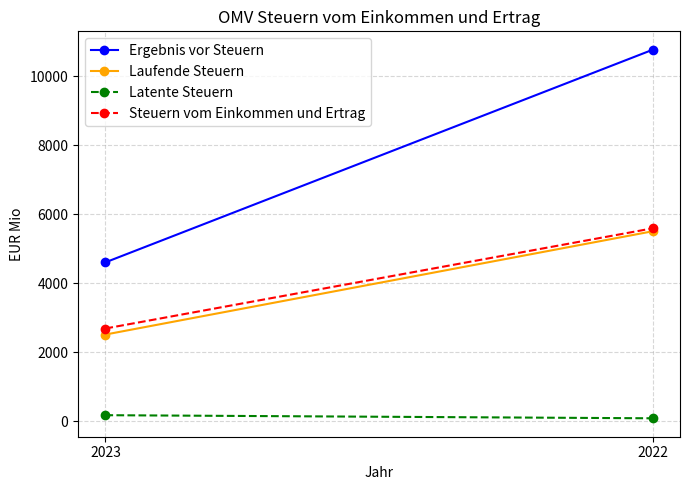

Count the Latente Steuern values in the range 85 to 175.

2